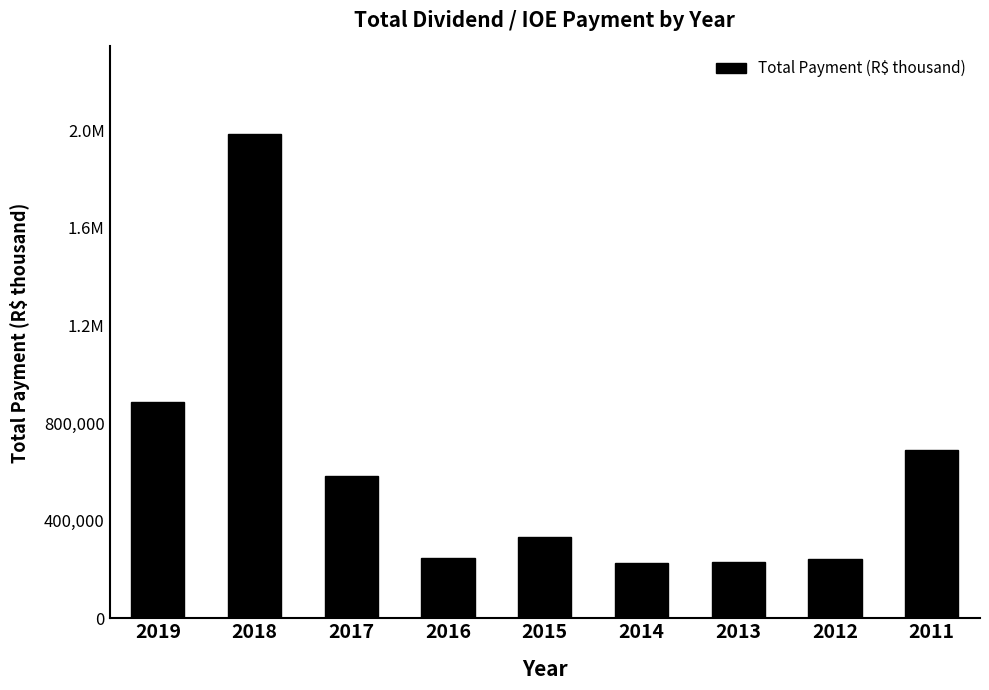

Approximately how many times larger is the value at 2018 compared to 2011?

2.9